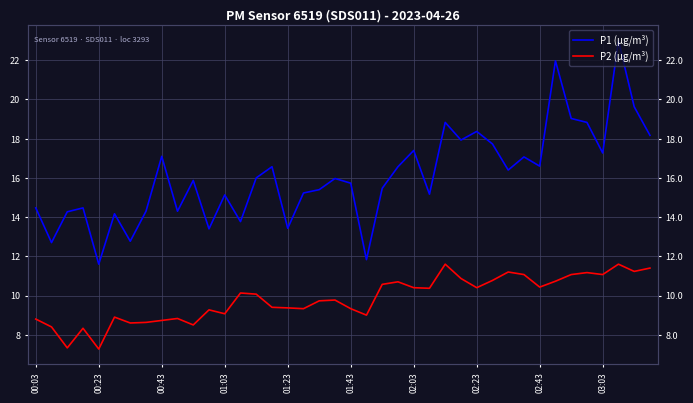

Is it true that P1 (µg/m³) equals 19.6 at 38?

True